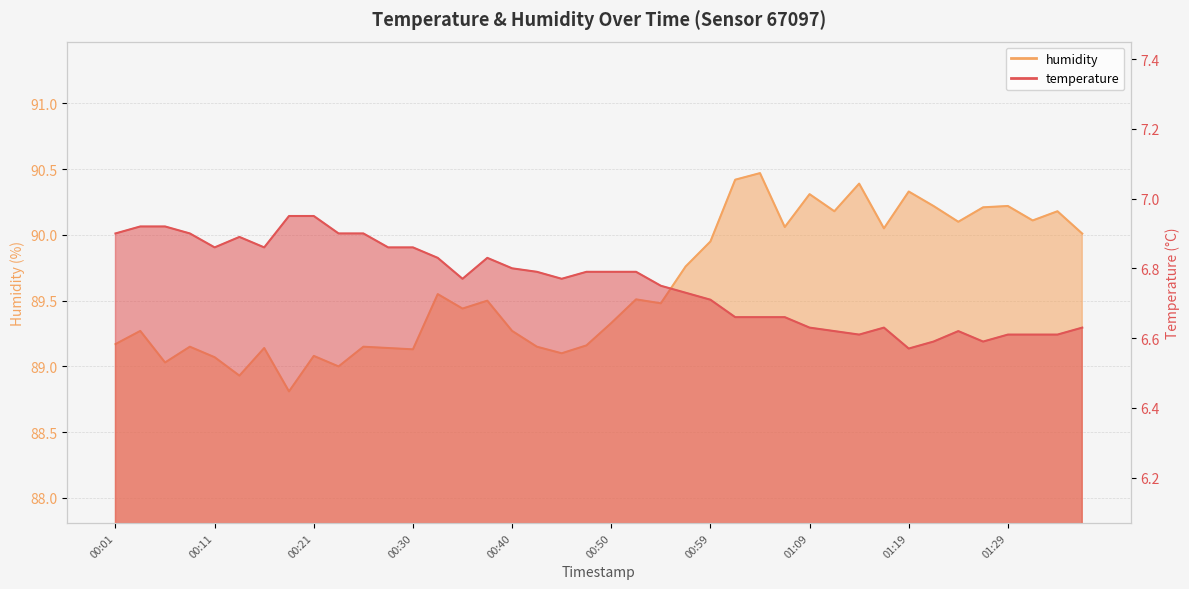

True or false: humidity has more than 1 interior local peaks.

True